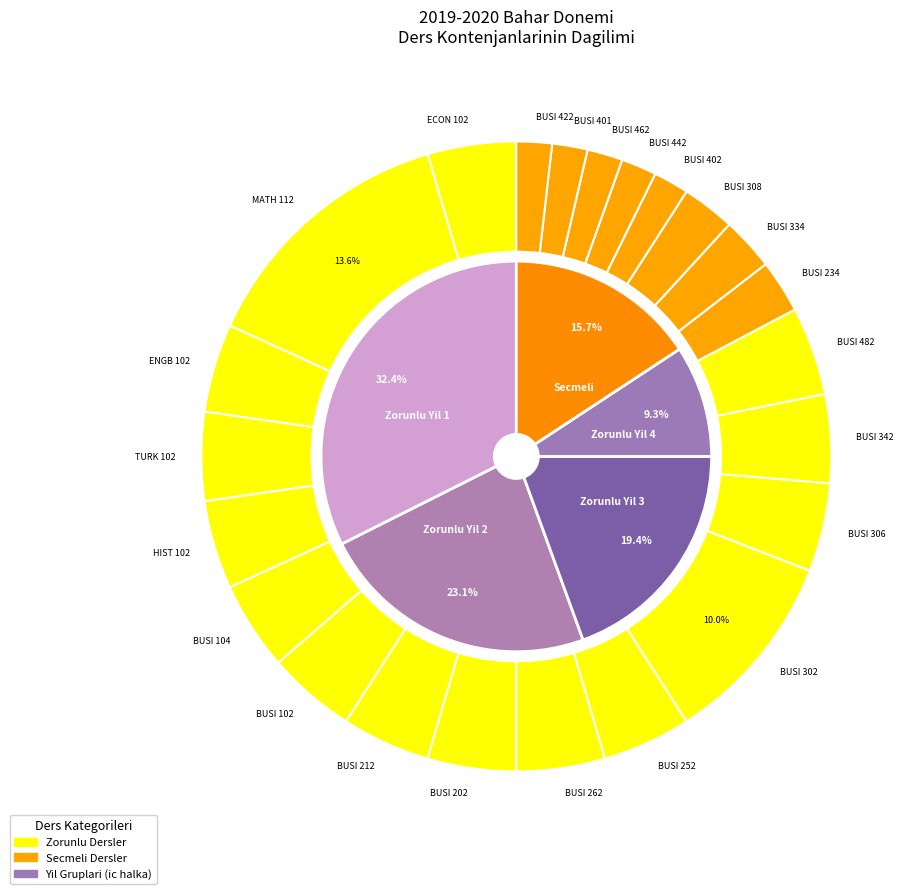

Does MATH 112 account for over 50% of the chart?

No